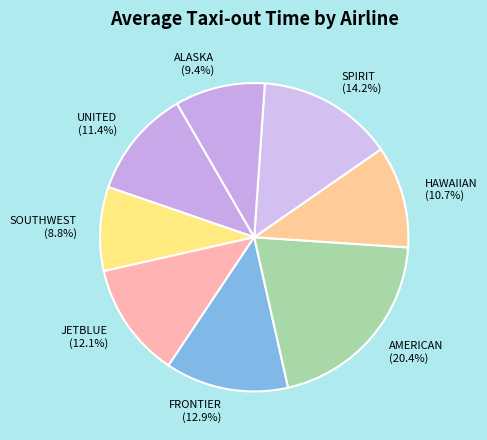

Is the sum of FRONTIER (12.9%) and ALASKA (9.4%) greater than half?

No